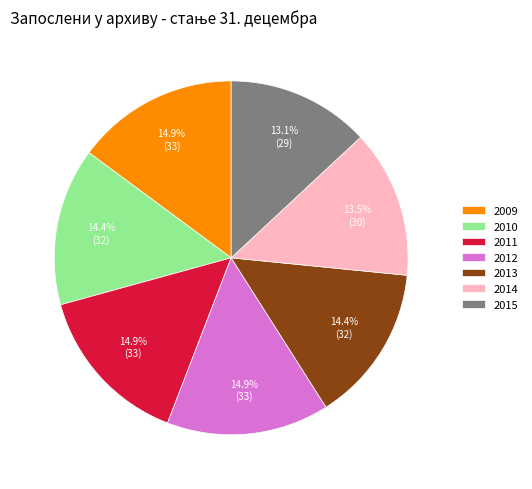

How many segments does this pie chart have?

7